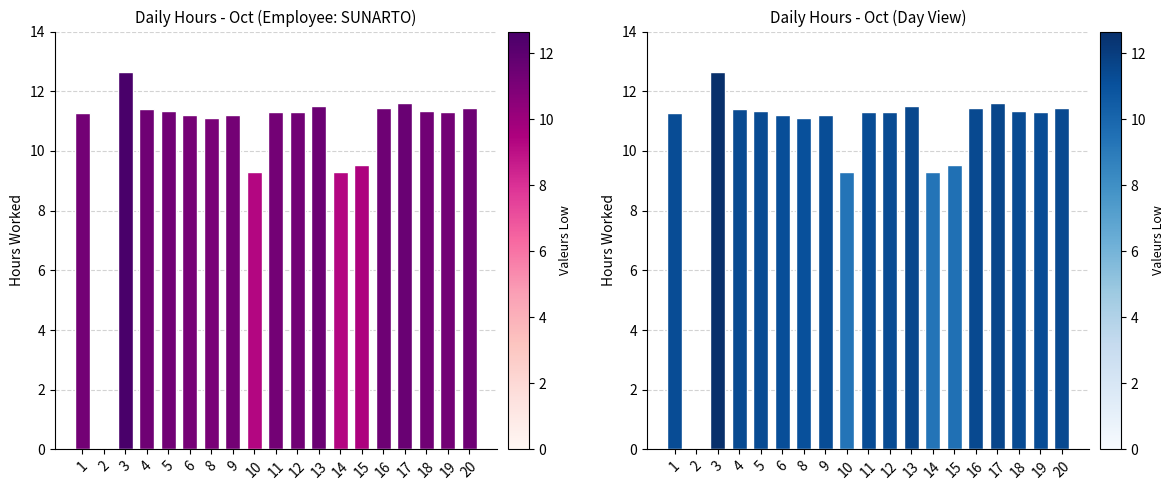

Rank the categories by value from lowest to highest.

2, 14, 10, 15, 8, 6, 9, 1, 11, 19, 12, 5, 18, 4, 16, 20, 13, 17, 3